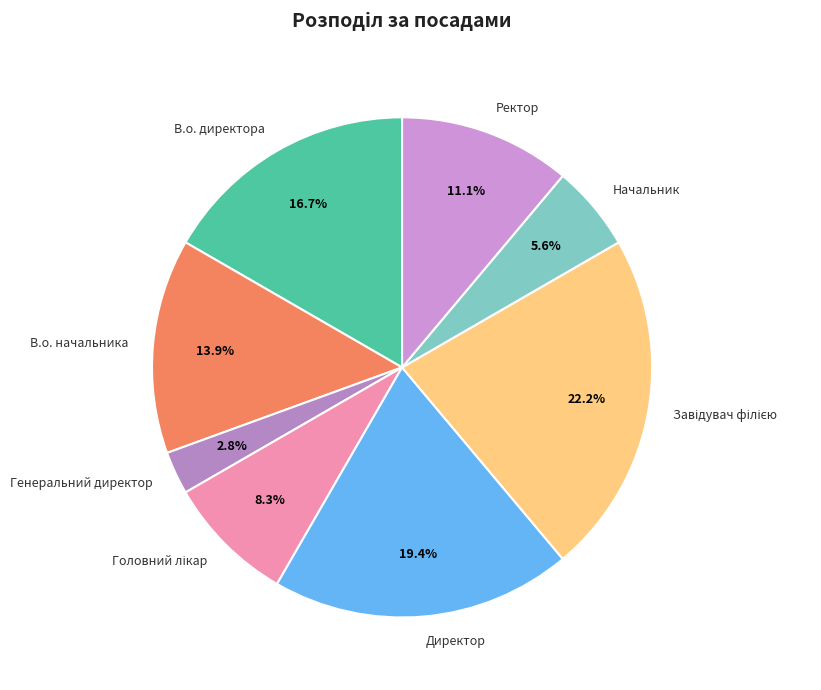

Which slice is the smallest?

Генеральний директор